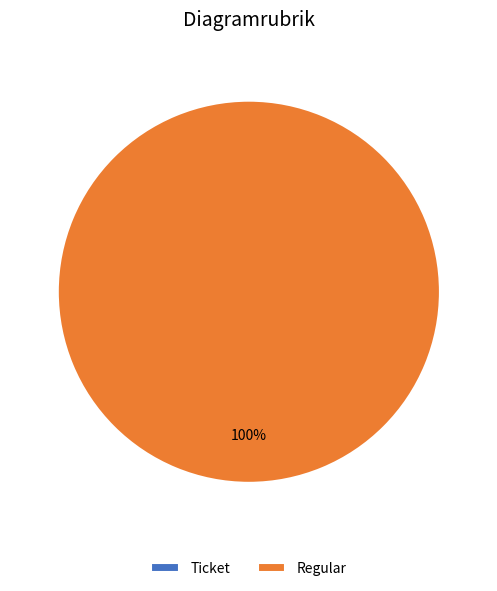

To the nearest percent, what is the difference between the largest and smallest slice percentages?

100%